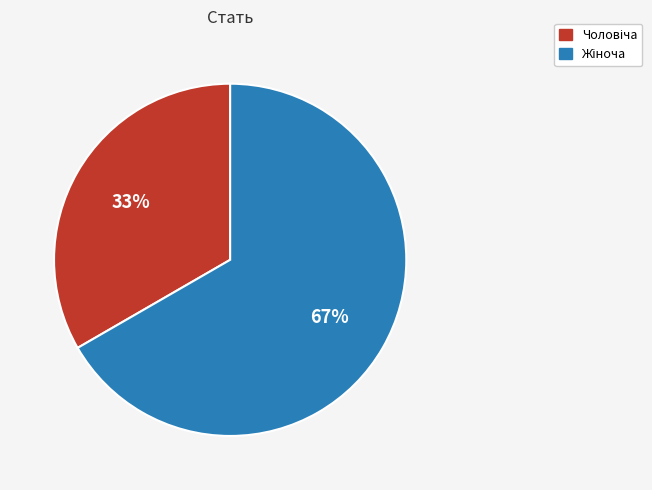

To the nearest percent, what is the average slice percentage?

50%